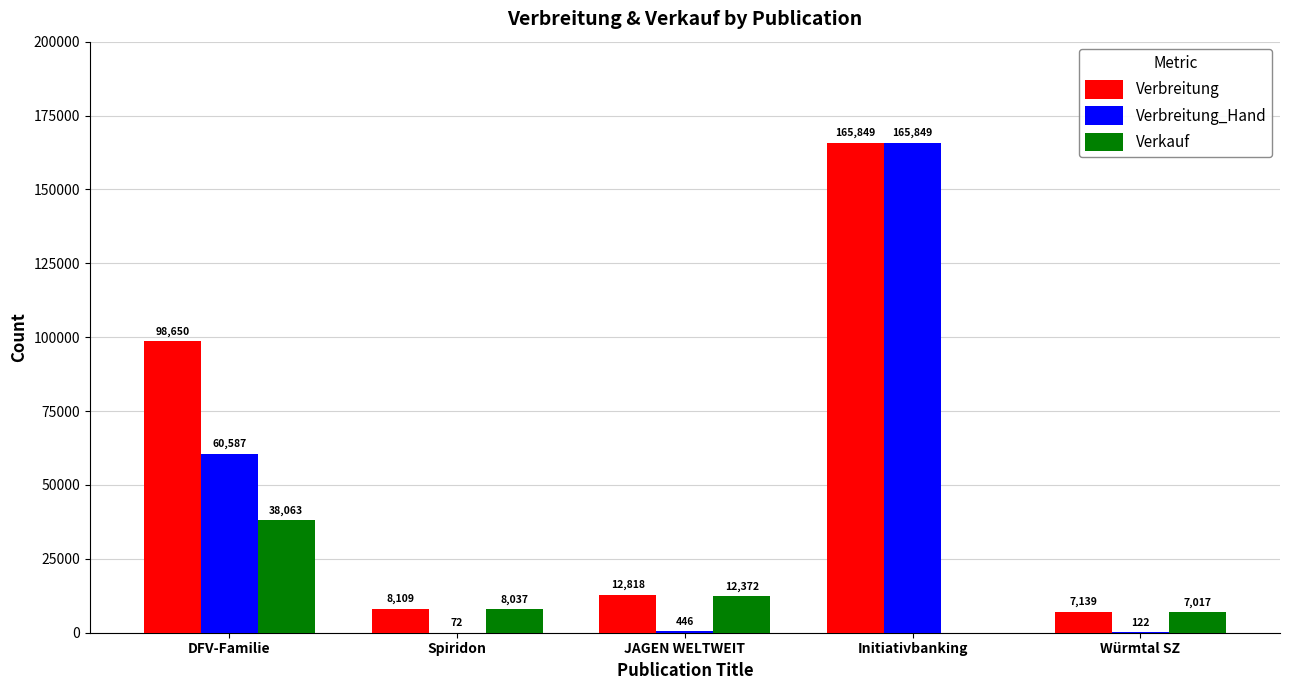

At which label is Verbreitung_Hand closest to 82960?

DFV-Familie